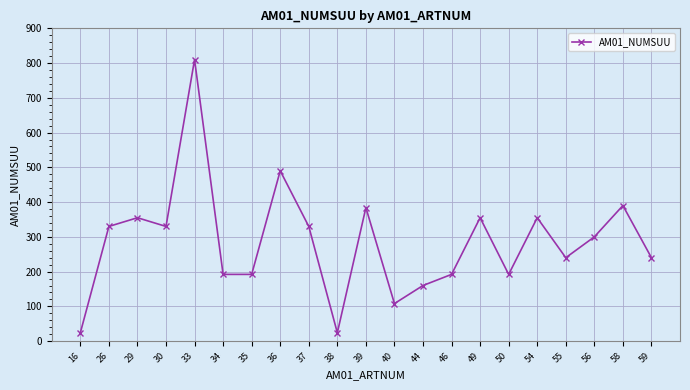

The chart shows a value of 239 at 29. True or false?

False